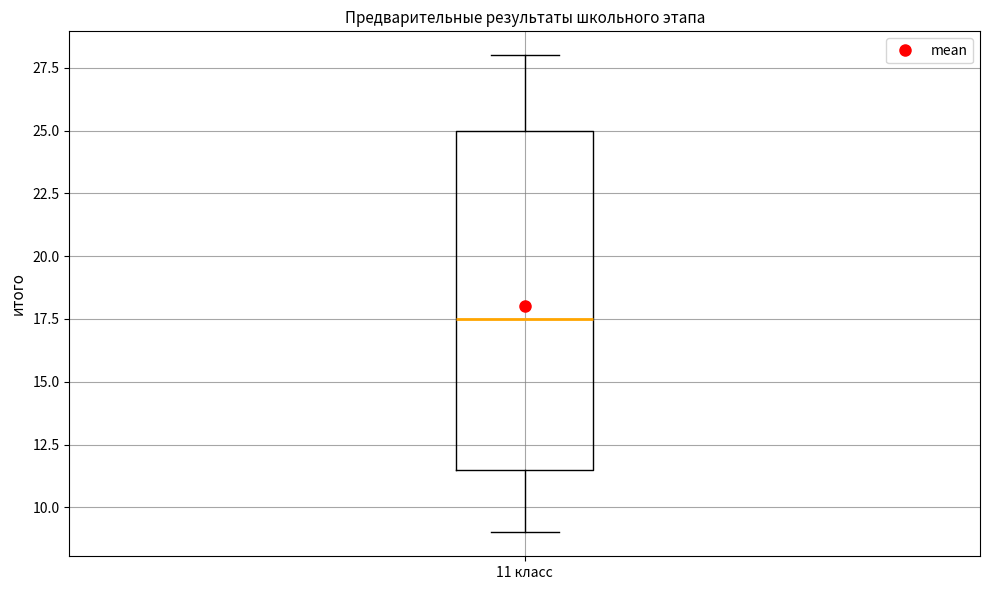

Read this box plot against the y-axis: the position of the median line, the range covered by the box, and the ends of both whiskers. The values are not printed on the chart, so give them approximately, as read against the axis.

median 17.5, box 11.5 to 25.0, whiskers 9.0 to 28.0